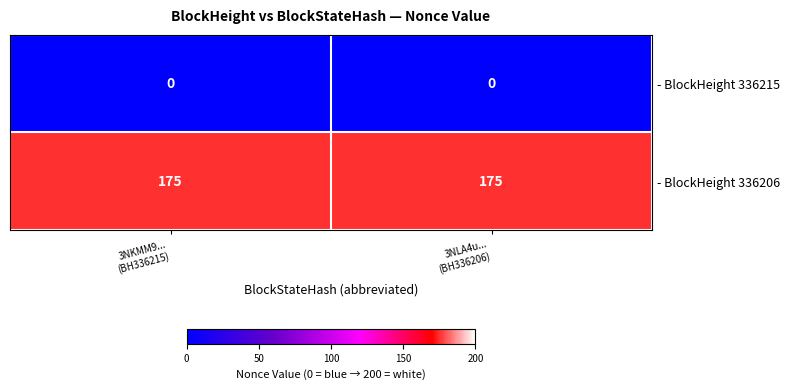

What is the sum of all - BlockHeight 336206 values?

350